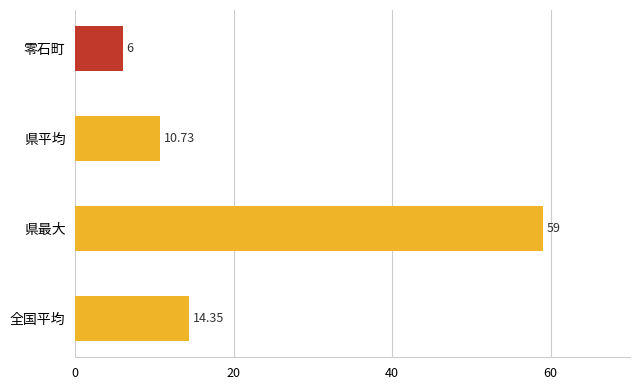

List the labels in order of value, smallest first.

零石町, 県平均, 全国平均, 県最大